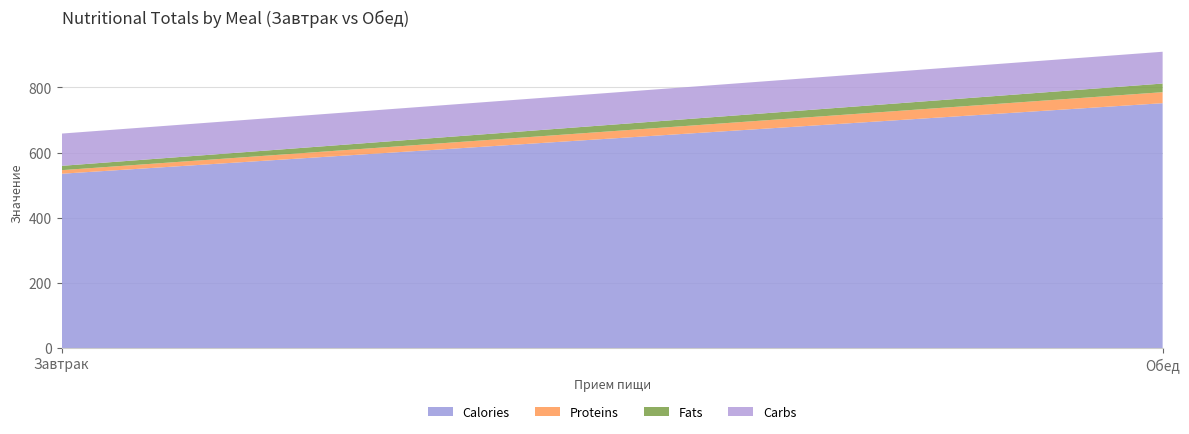

Reading right to left, extract all data points from this chart.

Calories: Обед=751.3	Завтрак=534.9
Proteins: Обед=33.8	Завтрак=10.9
Fats: Обед=26.5	Завтрак=13.3
Carbs: Обед=97.6	Завтрак=99.0